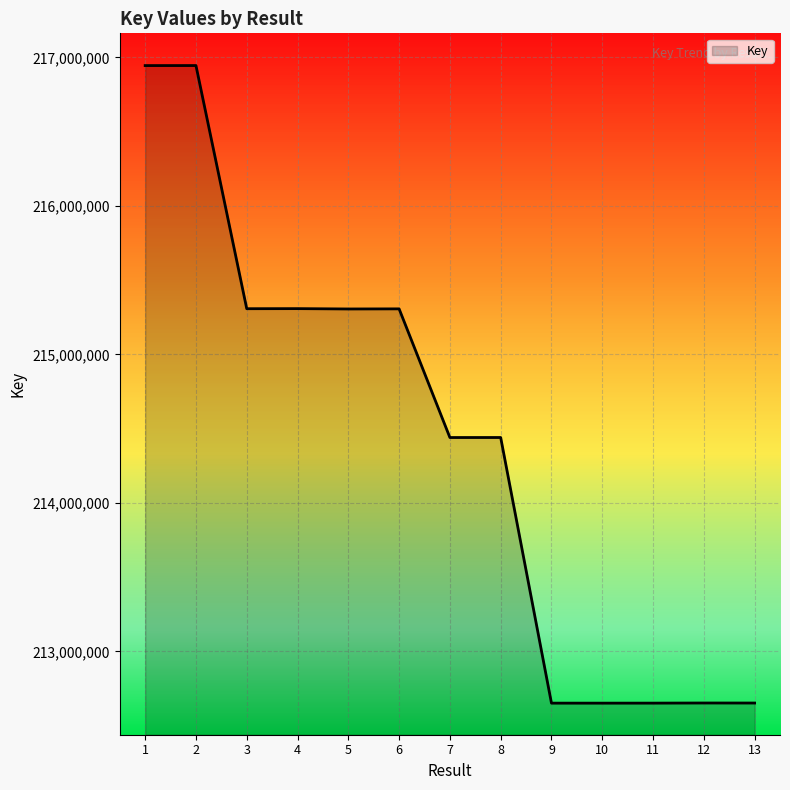

What is the difference between the values at 3 and 13?

2655517